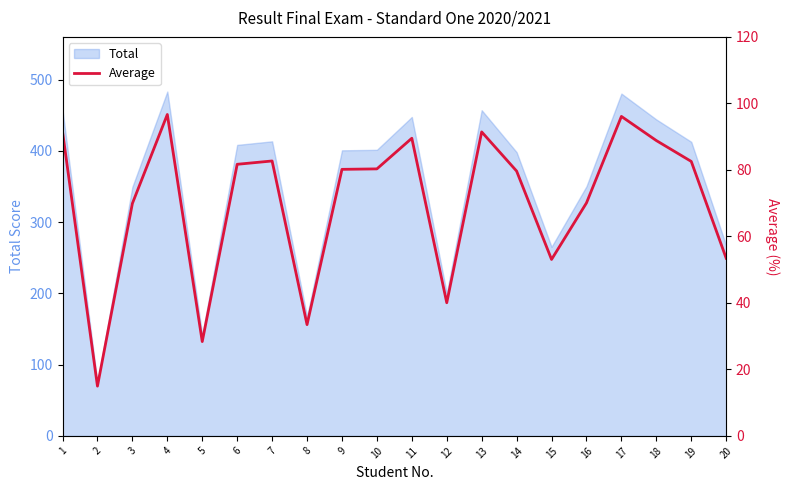

How many points are higher than both their immediate neighbors (excluding endpoints)?

5